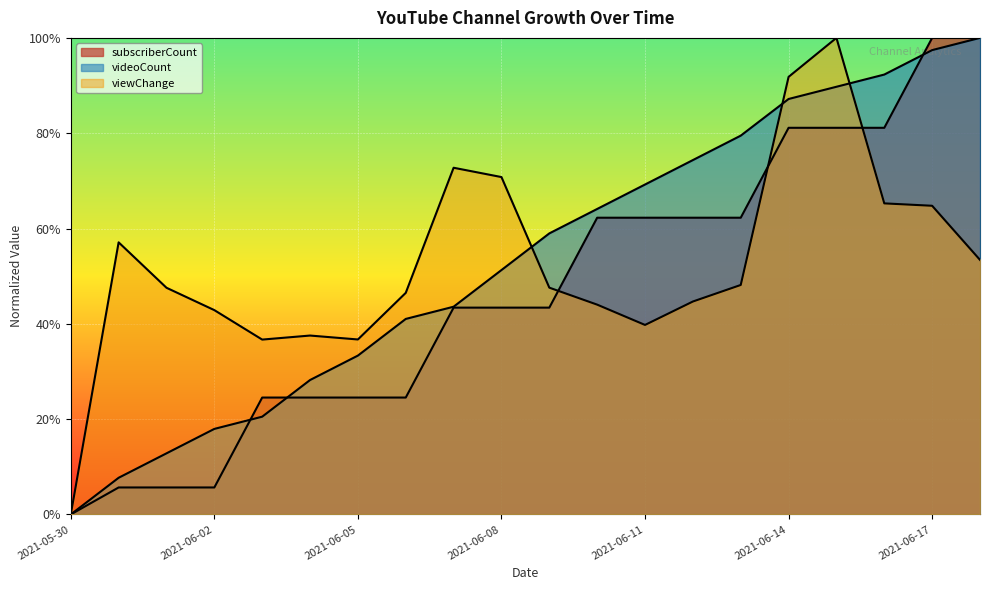

Where does the viewChange series first go above 47?

2021-05-31